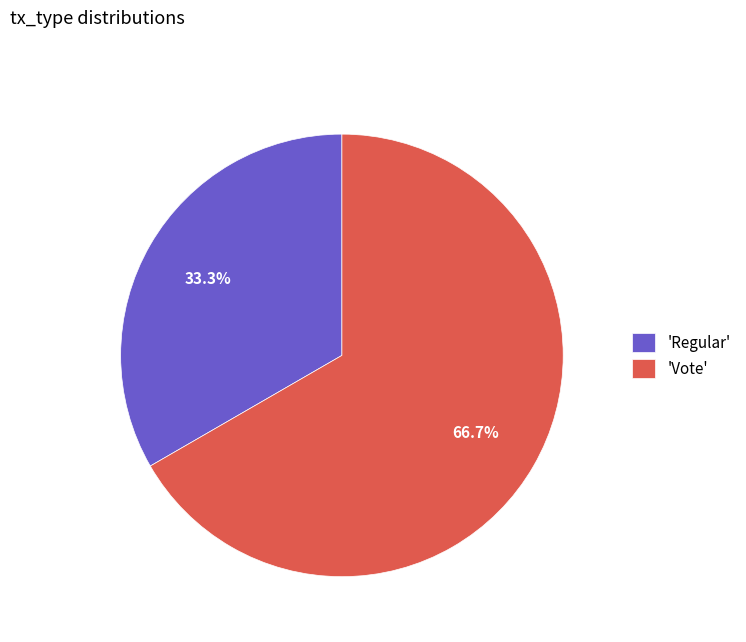

Which slice is the largest?

'Vote'